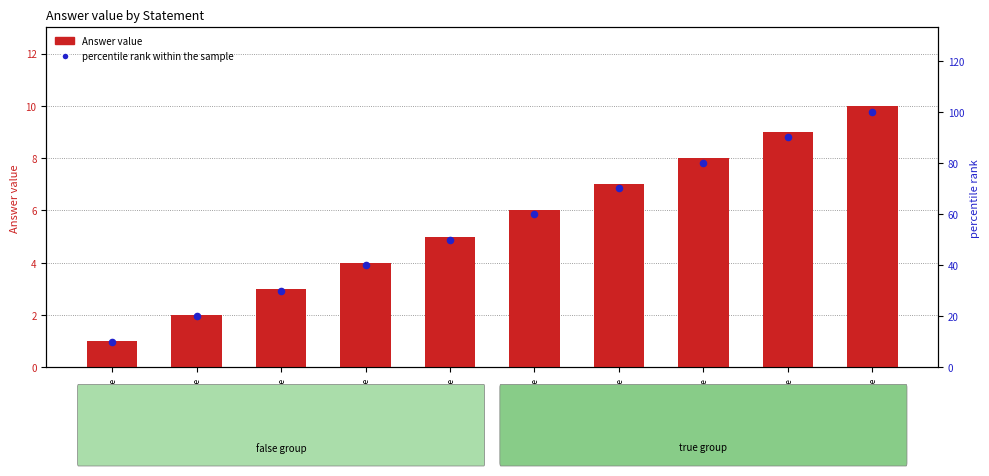

Which series has the largest Y range (max minus min)?

percentile rank within the sample